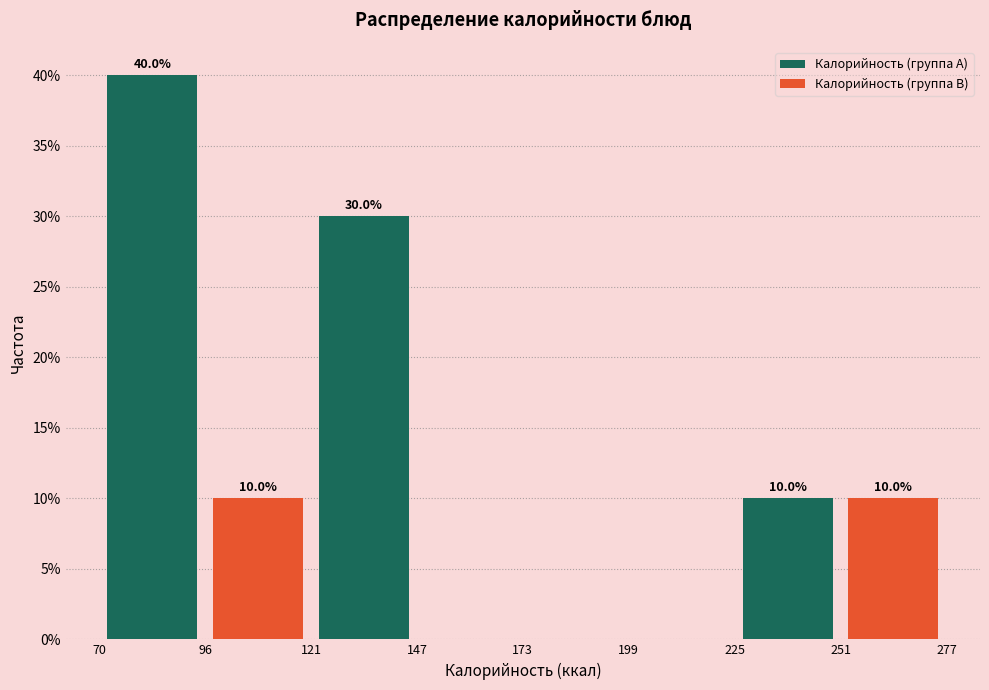

Reading left to right, what are all the values shown in this chart?

Калорийность (группа A): 96=40	147=30	199=0	251=10
Калорийность (группа B): 96=10	147=0	199=0	251=10